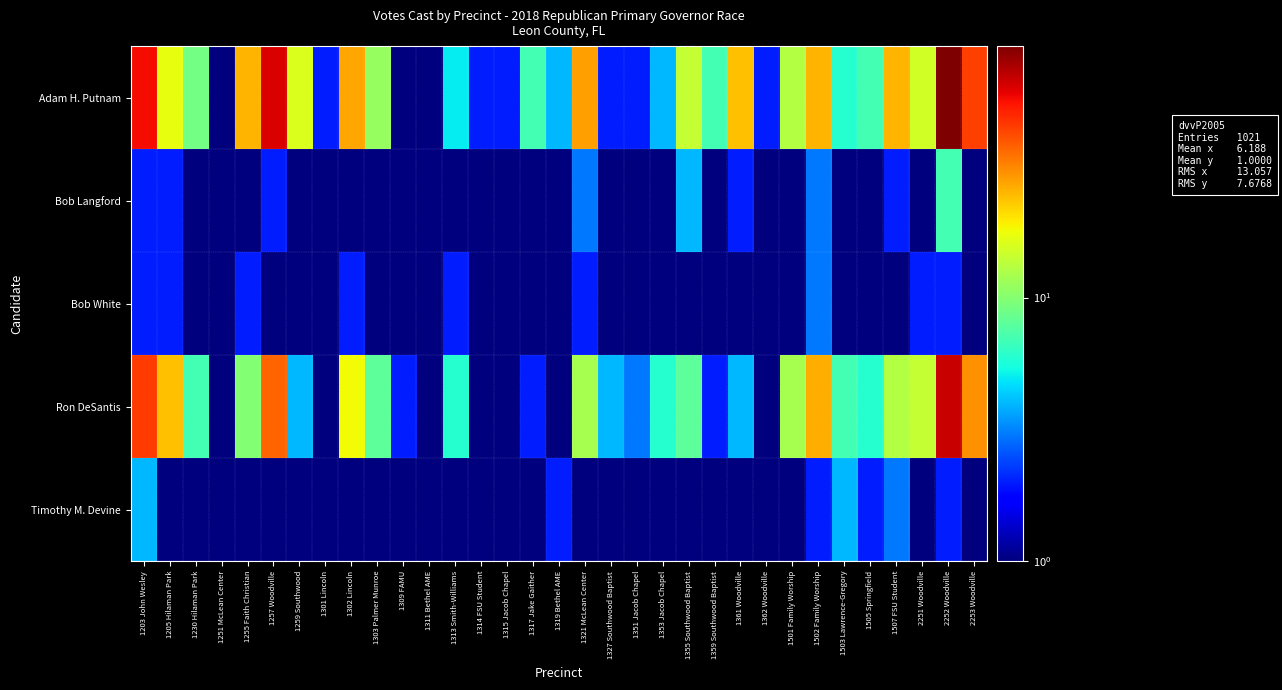

Reading right to left, extract all data points from this chart.

Adam H. Putnam: 2253 Woodville=44.0	2252 Woodville=90.0	2251 Woodville=15.0	1507 FSU Student=25.0	1505 Springfield=7.0	1503 Lawrence-Gregory=6.0	1502 Family Worship=25.0	1501 Family Worship=13.0	1362 Woodville=2.0	1361 Woodville=24.0	1359 Southwood Baptist=7.0	1355 Southwood Baptist=14.0	1353 Jacob Chapel=4.0	1351 Jacob Chapel=2.0	1327 Southwood Baptist=2.0	1321 McLean Center=28.0	1319 Bethel AME=4.0	1317 Jake Gaither=7.0	1315 Jacob Chapel=2.0	1314 FSU Student=2.0	1313 Smith-Williams=5.0	1311 Bethel AME=1.0	1309 FAMU=1.0	1303 Palmer Munroe=11.0	1302 Lincoln=27.0	1301 Lincoln=2.0	1259 Southwood=16.0	1257 Woodville=63.0	1255 Faith Christian=25.0	1251 McLean Center=1.0	1230 Hilaman Park=9.0	1205 Hilaman Park=17.0	1203 John Wesley=56.0
Bob Langford: 2253 Woodville=1.0	2252 Woodville=7.0	2251 Woodville=1.0	1507 FSU Student=2.0	1505 Springfield=1.0	1503 Lawrence-Gregory=0.5	1502 Family Worship=3.0	1501 Family Worship=1.0	1362 Woodville=0.5	1361 Woodville=2.0	1359 Southwood Baptist=0.5	1355 Southwood Baptist=4.0	1353 Jacob Chapel=0.5	1351 Jacob Chapel=0.5	1327 Southwood Baptist=0.5	1321 McLean Center=3.0	1319 Bethel AME=0.5	1317 Jake Gaither=0.5	1315 Jacob Chapel=0.5	1314 FSU Student=0.5	1313 Smith-Williams=0.5	1311 Bethel AME=0.5	1309 FAMU=0.5	1303 Palmer Munroe=0.5	1302 Lincoln=0.5	1301 Lincoln=0.5	1259 Southwood=0.5	1257 Woodville=2.0	1255 Faith Christian=1.0	1251 McLean Center=0.5	1230 Hilaman Park=0.5	1205 Hilaman Park=2.0	1203 John Wesley=2.0
Bob White: 2253 Woodville=1.0	2252 Woodville=2.0	2251 Woodville=2.0	1507 FSU Student=1.0	1505 Springfield=0.5	1503 Lawrence-Gregory=1.0	1502 Family Worship=3.0	1501 Family Worship=1.0	1362 Woodville=0.5	1361 Woodville=0.5	1359 Southwood Baptist=0.5	1355 Southwood Baptist=1.0	1353 Jacob Chapel=0.5	1351 Jacob Chapel=0.5	1327 Southwood Baptist=0.5	1321 McLean Center=2.0	1319 Bethel AME=1.0	1317 Jake Gaither=0.5	1315 Jacob Chapel=0.5	1314 FSU Student=0.5	1313 Smith-Williams=2.0	1311 Bethel AME=0.5	1309 FAMU=1.0	1303 Palmer Munroe=1.0	1302 Lincoln=2.0	1301 Lincoln=0.5	1259 Southwood=1.0	1257 Woodville=1.0	1255 Faith Christian=2.0	1251 McLean Center=0.5	1230 Hilaman Park=0.5	1205 Hilaman Park=2.0	1203 John Wesley=2.0
Ron DeSantis: 2253 Woodville=30.0	2252 Woodville=67.0	2251 Woodville=14.0	1507 FSU Student=13.0	1505 Springfield=6.0	1503 Lawrence-Gregory=7.0	1502 Family Worship=26.0	1501 Family Worship=12.0	1362 Woodville=0.5	1361 Woodville=4.0	1359 Southwood Baptist=2.0	1355 Southwood Baptist=8.0	1353 Jacob Chapel=6.0	1351 Jacob Chapel=3.0	1327 Southwood Baptist=4.0	1321 McLean Center=12.0	1319 Bethel AME=1.0	1317 Jake Gaither=2.0	1315 Jacob Chapel=0.5	1314 FSU Student=1.0	1313 Smith-Williams=6.0	1311 Bethel AME=0.5	1309 FAMU=2.0	1303 Palmer Munroe=8.0	1302 Lincoln=18.0	1301 Lincoln=0.5	1259 Southwood=4.0	1257 Woodville=37.0	1255 Faith Christian=10.0	1251 McLean Center=0.5	1230 Hilaman Park=7.0	1205 Hilaman Park=24.0	1203 John Wesley=45.0
Timothy M. Devine: 2253 Woodville=0.5	2252 Woodville=2.0	2251 Woodville=1.0	1507 FSU Student=3.0	1505 Springfield=2.0	1503 Lawrence-Gregory=4.0	1502 Family Worship=2.0	1501 Family Worship=0.5	1362 Woodville=0.5	1361 Woodville=0.5	1359 Southwood Baptist=0.5	1355 Southwood Baptist=0.5	1353 Jacob Chapel=0.5	1351 Jacob Chapel=0.5	1327 Southwood Baptist=0.5	1321 McLean Center=0.5	1319 Bethel AME=2.0	1317 Jake Gaither=0.5	1315 Jacob Chapel=1.0	1314 FSU Student=1.0	1313 Smith-Williams=0.5	1311 Bethel AME=0.5	1309 FAMU=0.5	1303 Palmer Munroe=0.5	1302 Lincoln=0.5	1301 Lincoln=0.5	1259 Southwood=0.5	1257 Woodville=1.0	1255 Faith Christian=0.5	1251 McLean Center=0.5	1230 Hilaman Park=1.0	1205 Hilaman Park=0.5	1203 John Wesley=4.0